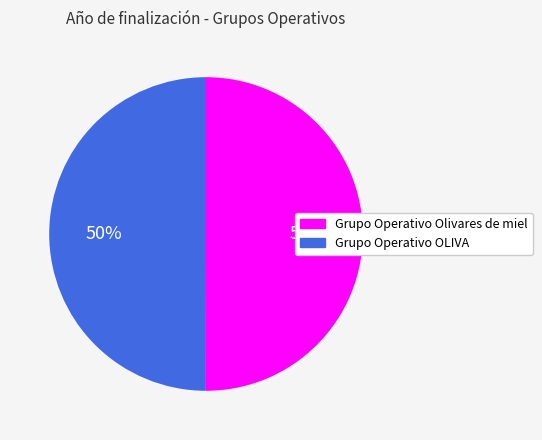

Approximately how many times larger is the value at Grupo Operativo OLIVA compared to Grupo Operativo Olivares de miel?

1.0